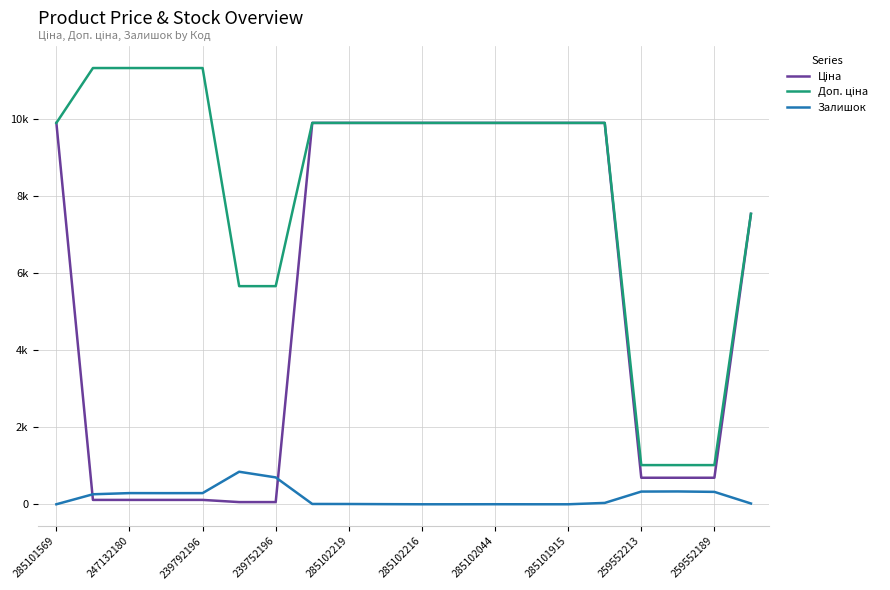

At which label is Ціна closest to 4982?

19